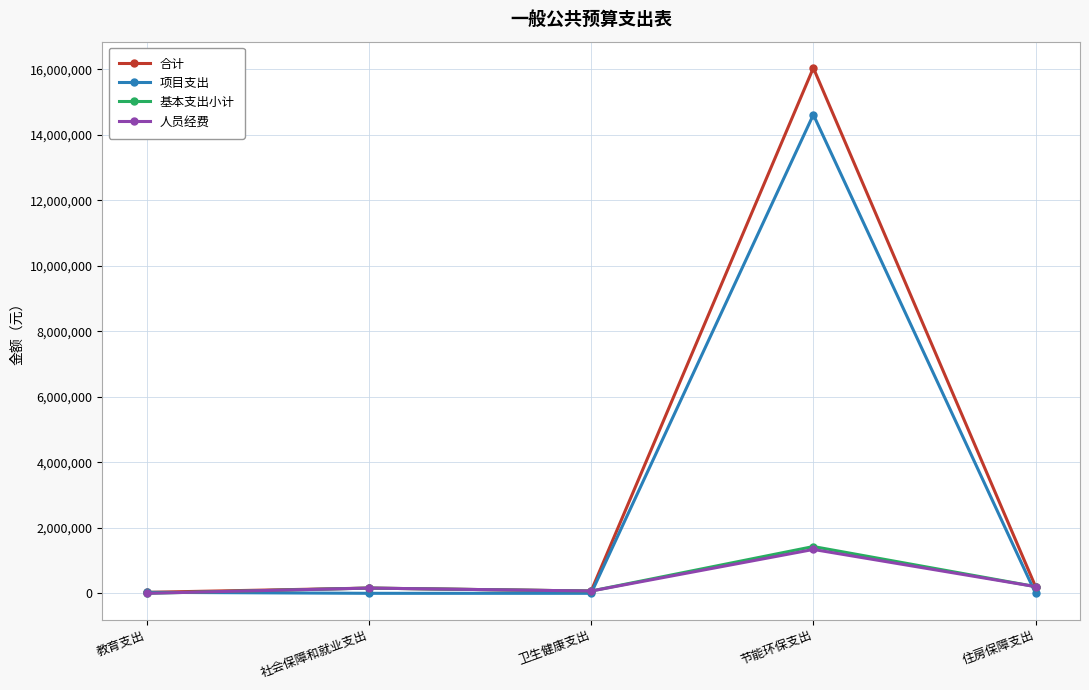

Which category has the highest value in the 人员经费 series?

节能环保支出